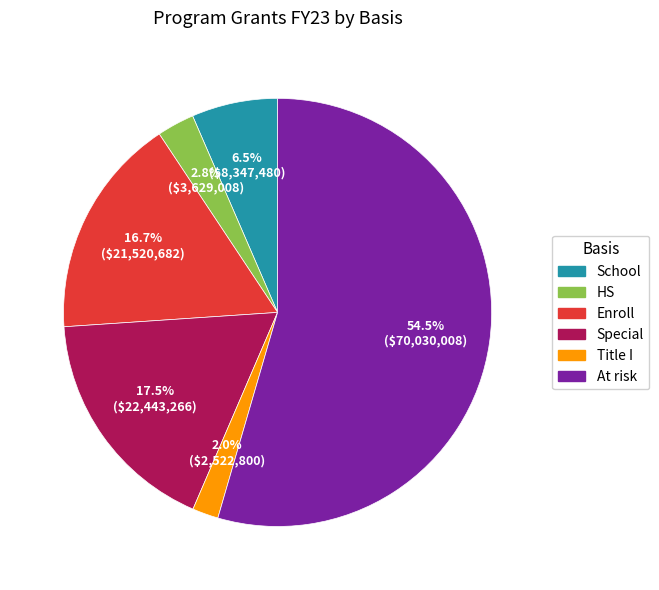

What is the largest slice in the pie chart?

At risk